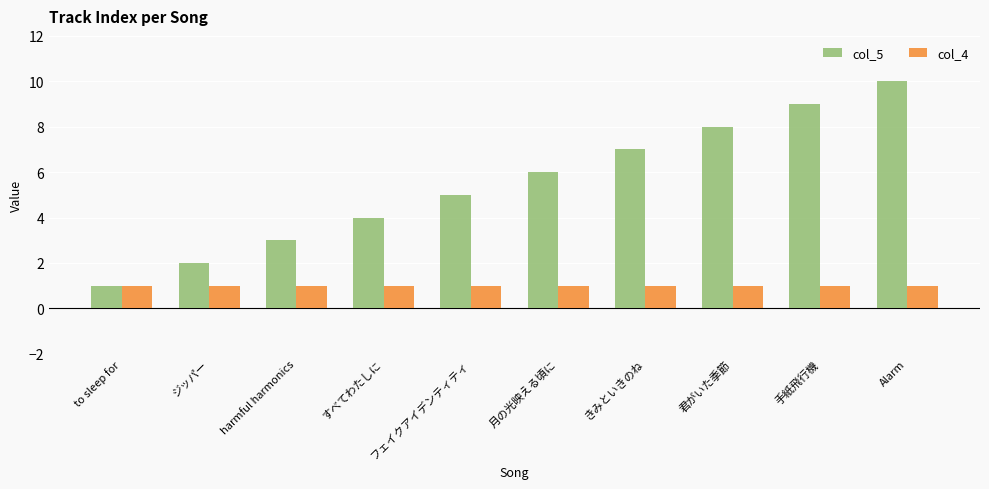

What is the minimum value for col_4?

1